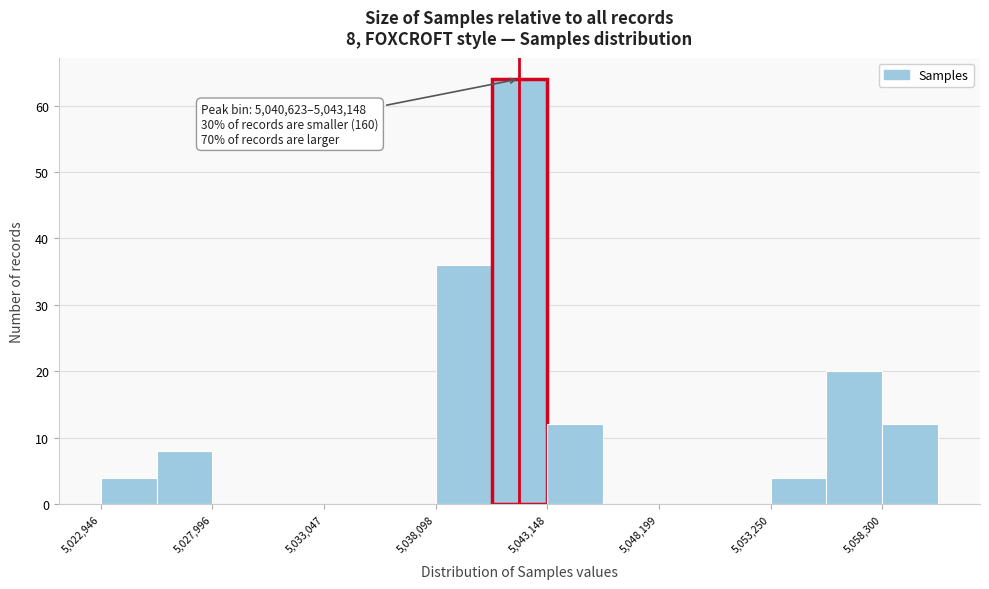

Read against the x-axis, roughly where is the centre of the tallest bar?

5042000